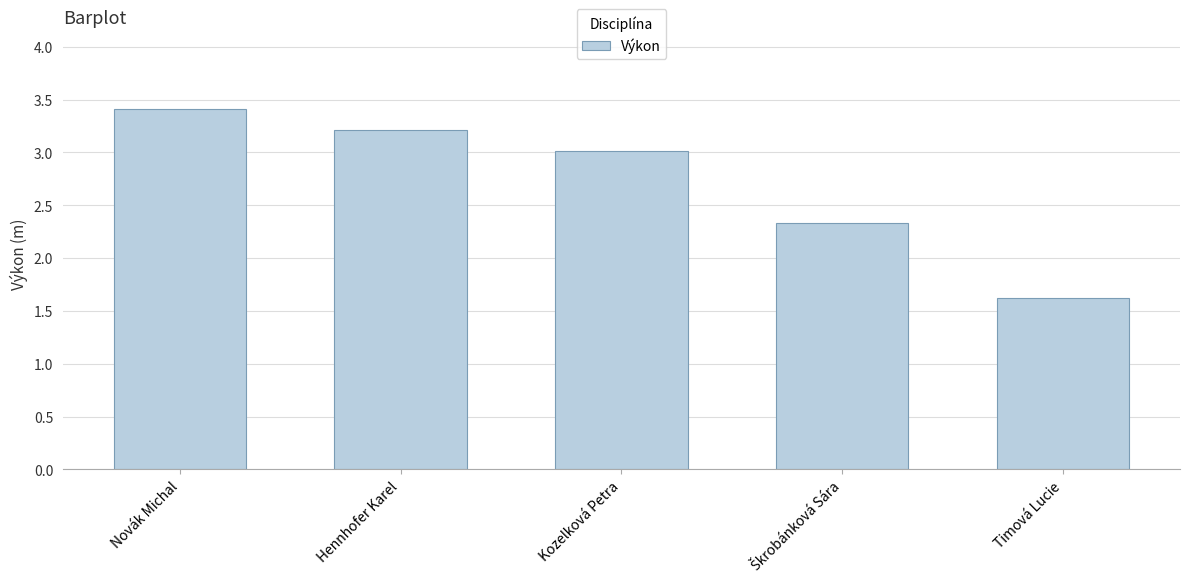

What is the approximate value at Timová Lucie?

1.6